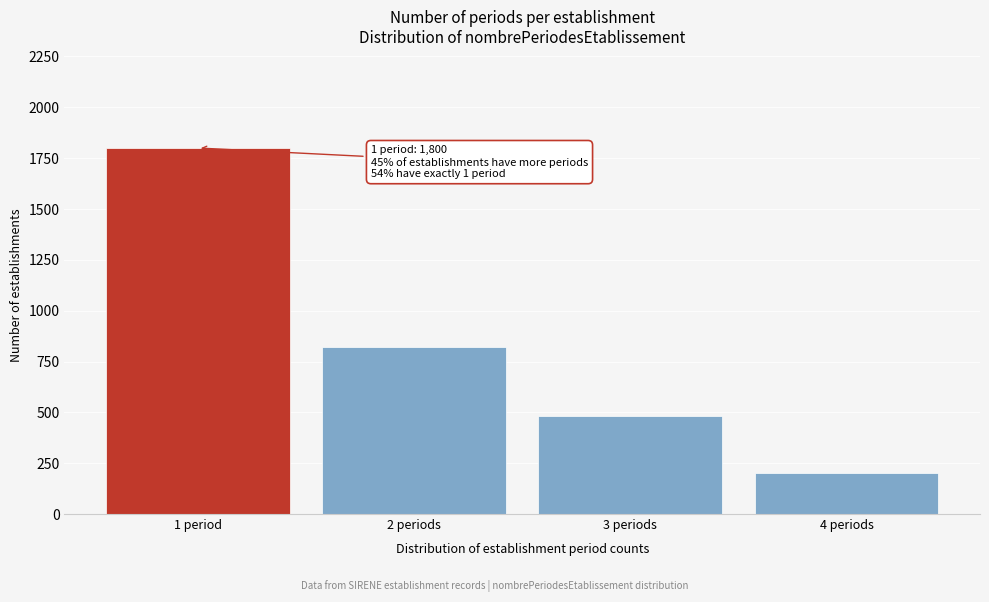

Reading left to right, list all the values displayed in this chart.

1800	820	480	204